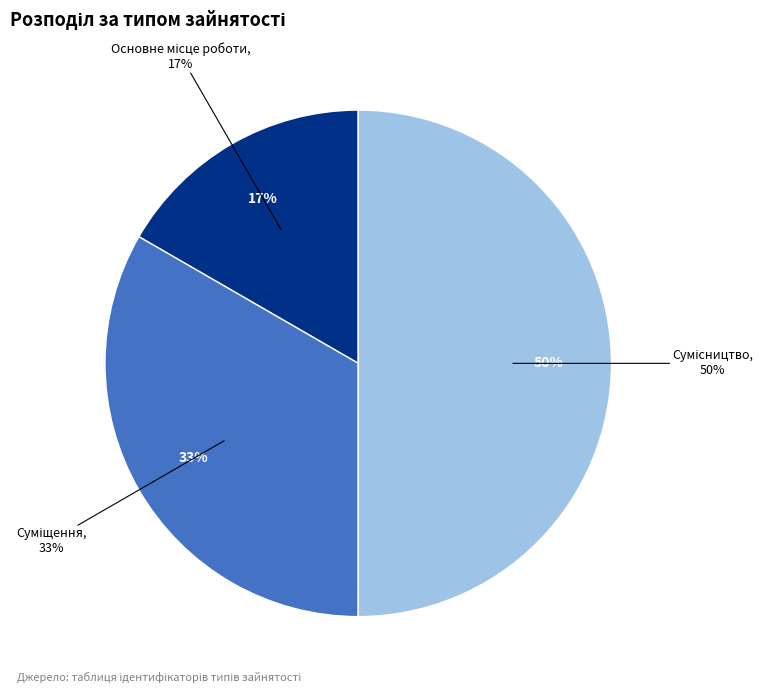

True or false: Основне місце роботи accounts for 5% of the total.

False